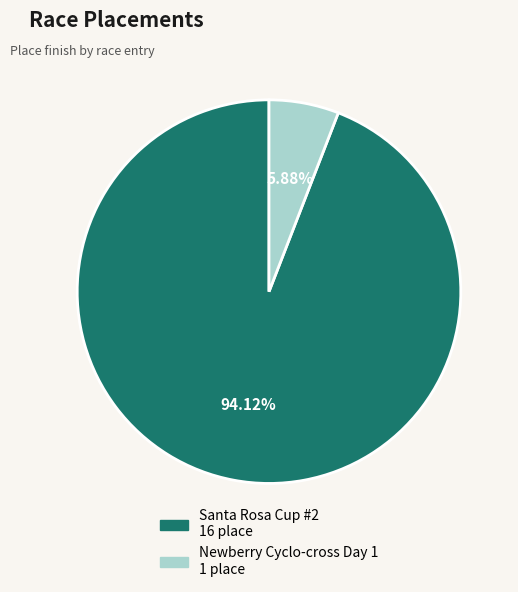

To the nearest percent, what is the difference between the Newberry Cyclo-cross Day 1 and Santa Rosa Cup #2 slice percentages?

88%